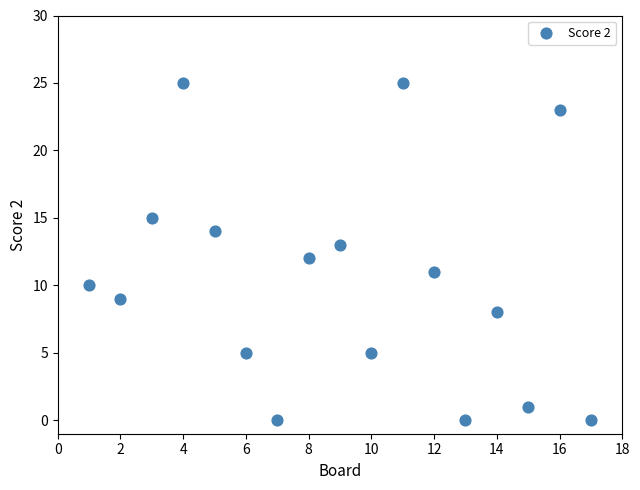

What is the range of Y values (max minus min)?

25